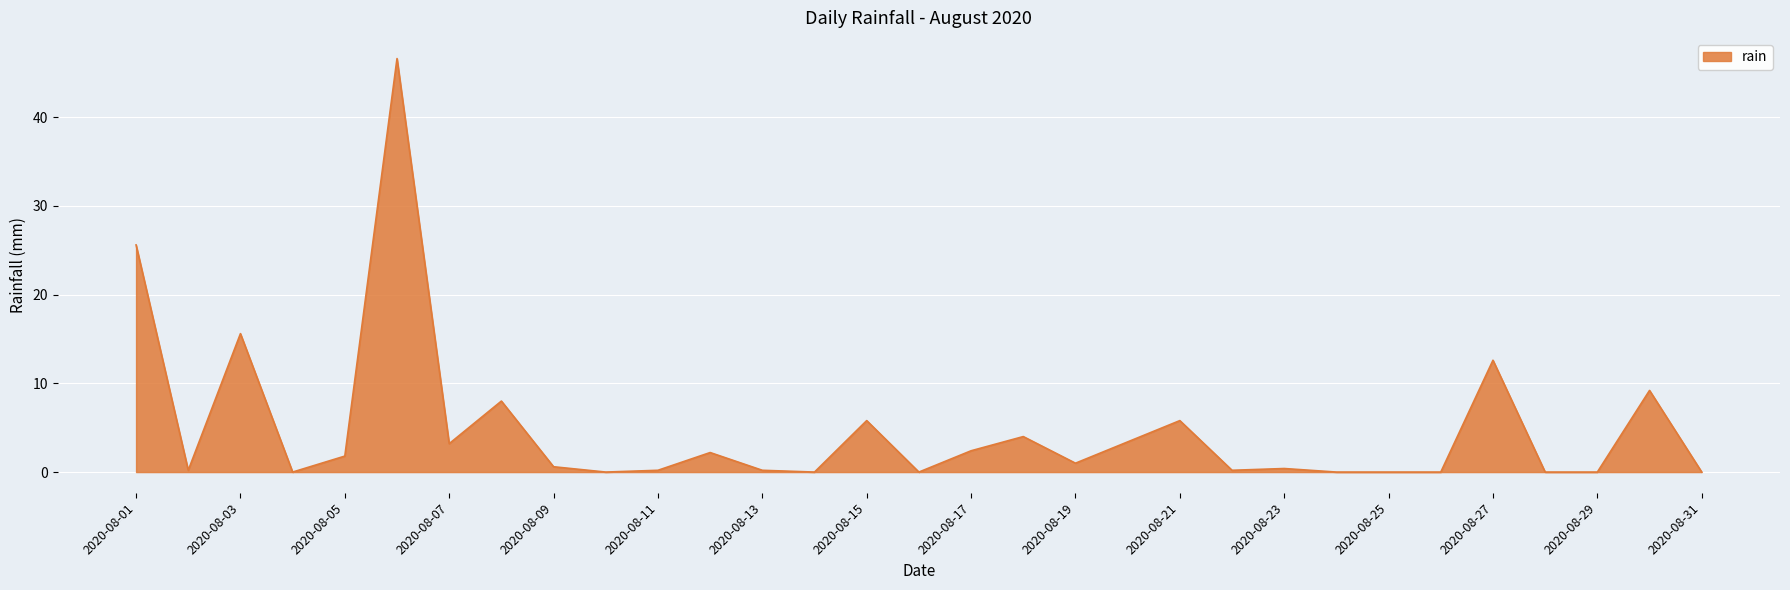

What is the greatest value displayed?

46.6